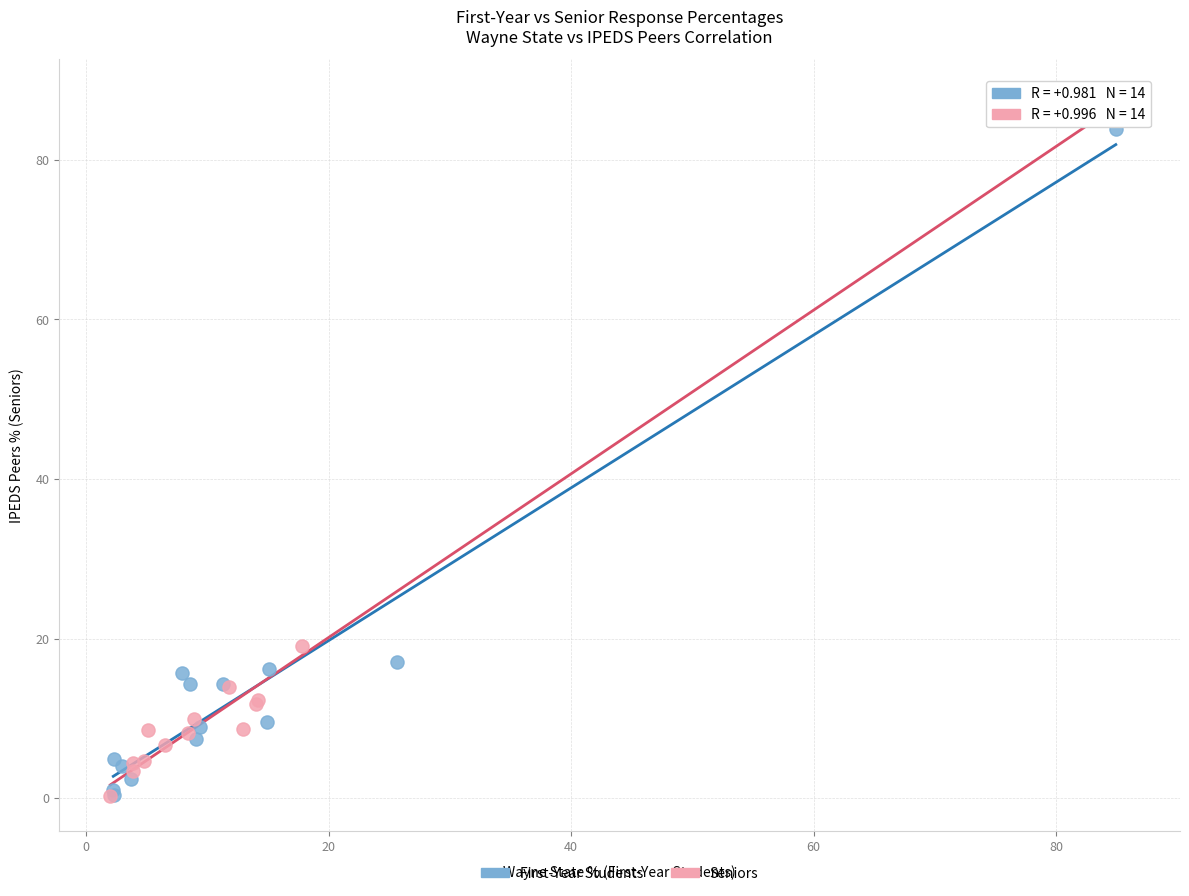

Which series reaches the maximum Y coordinate?

Seniors